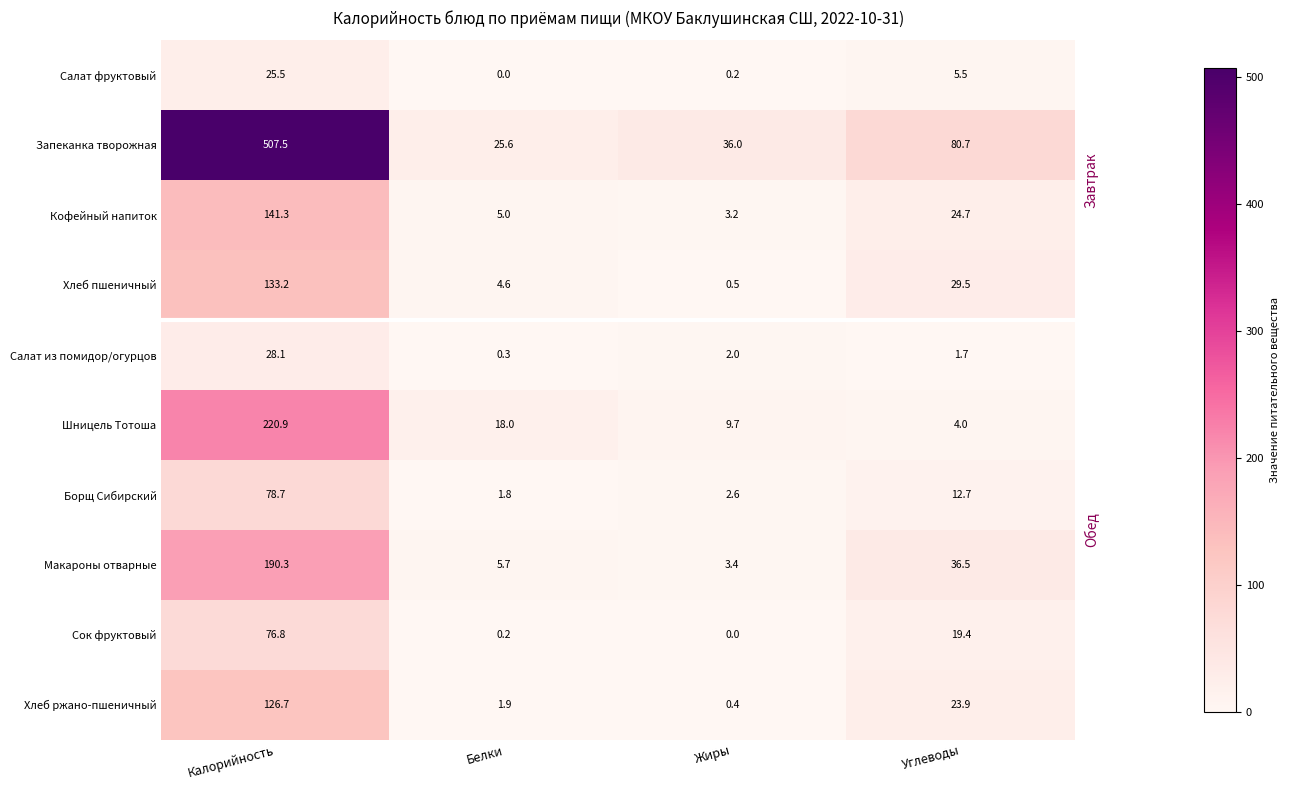

At which label is Хлеб ржано-пшеничный closest to 63?

Углеводы